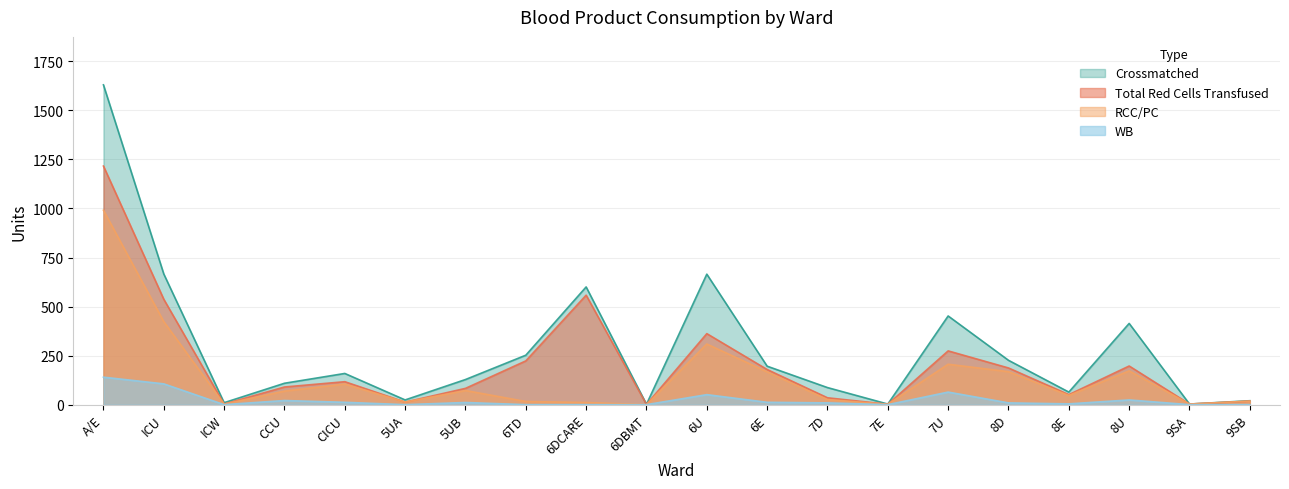

What is the total value across all series at 5UB?

294